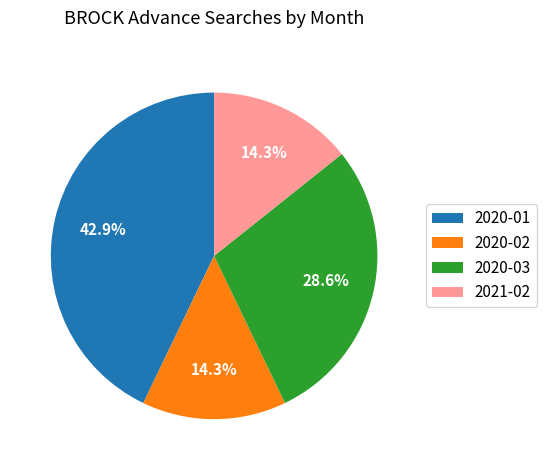

Is there any slice that represents more than half of the pie?

No